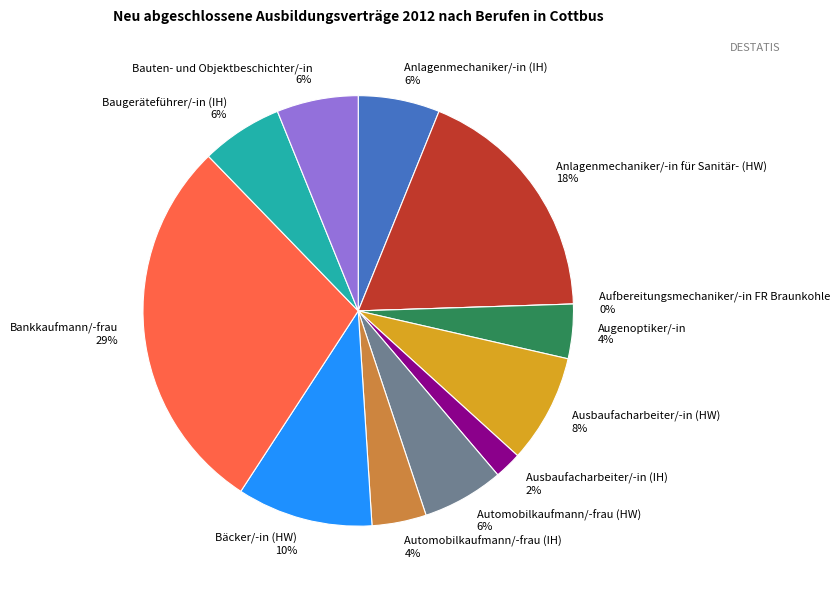

How many slices are in this pie chart?

12